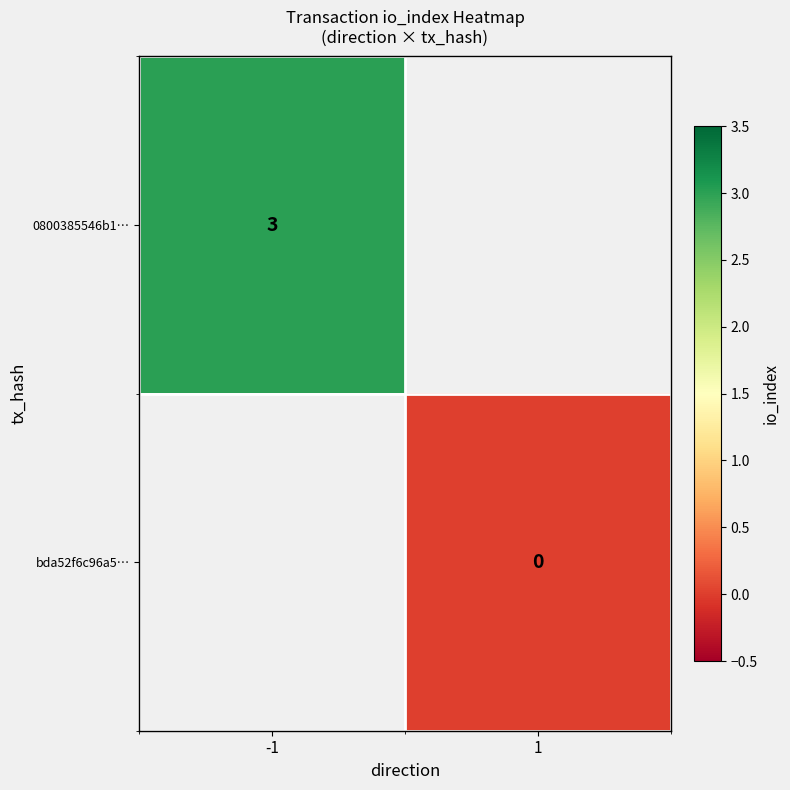

Which label corresponds to the largest value in the chart?

-1